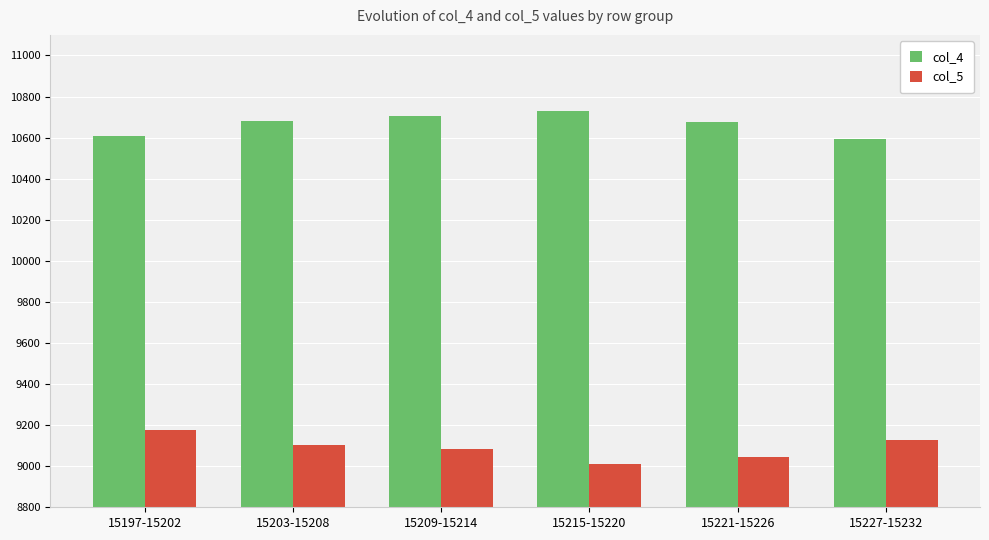

What is the value of the col_4 bar at the 6th from the left?

10595